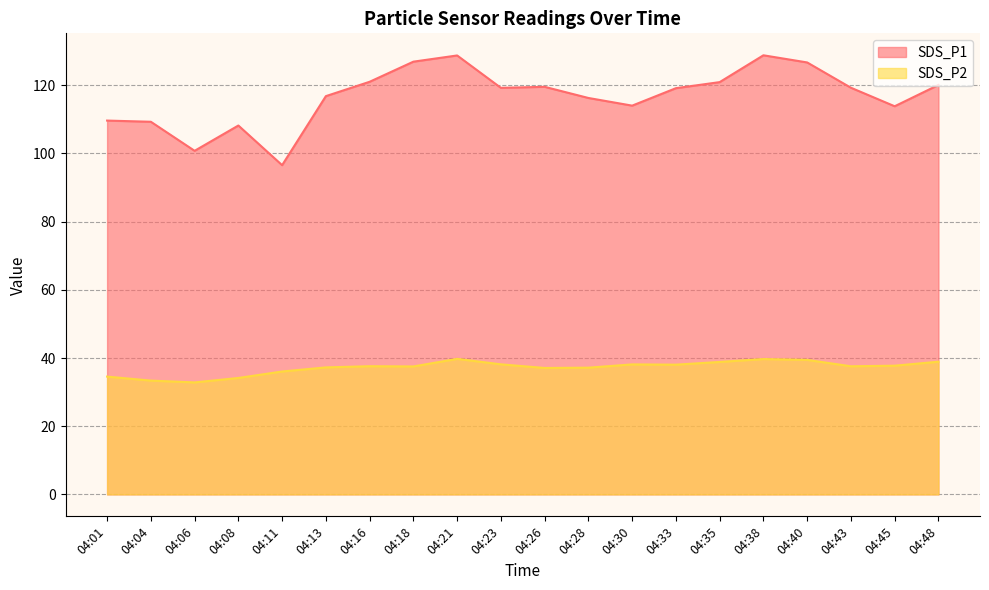

At which category does SDS_P2 reach its first local valley?

04:06